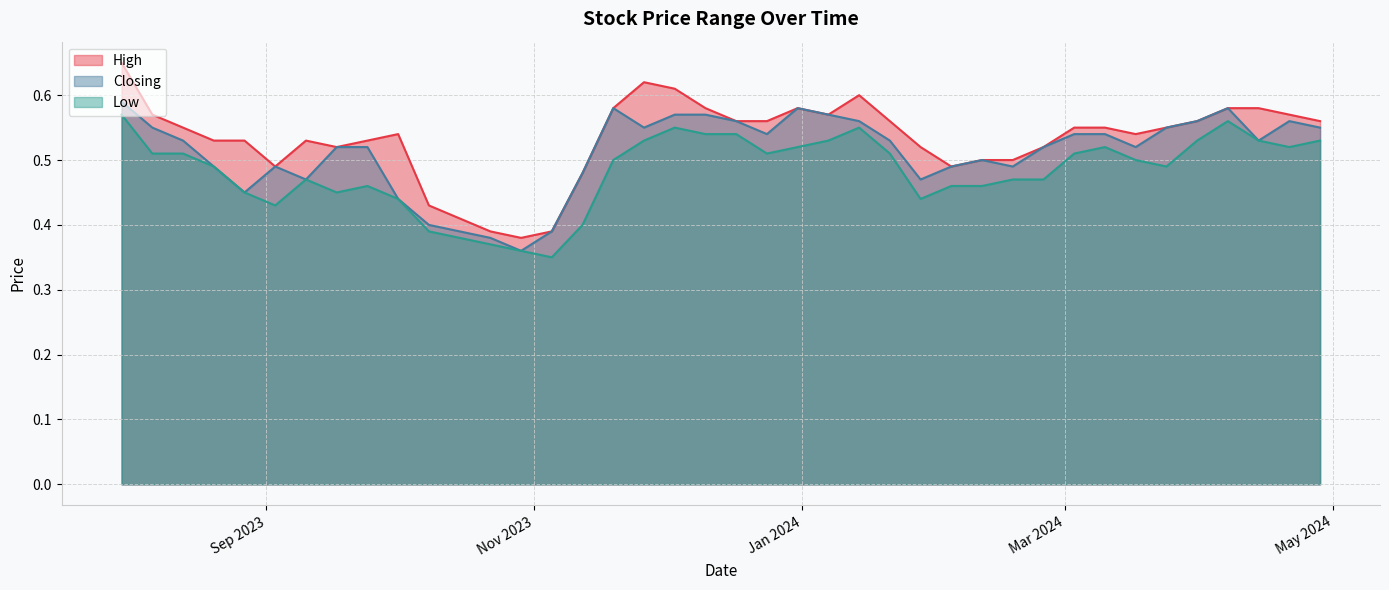

List the series in order of their overall mean, lowest first.

Low, Closing, High